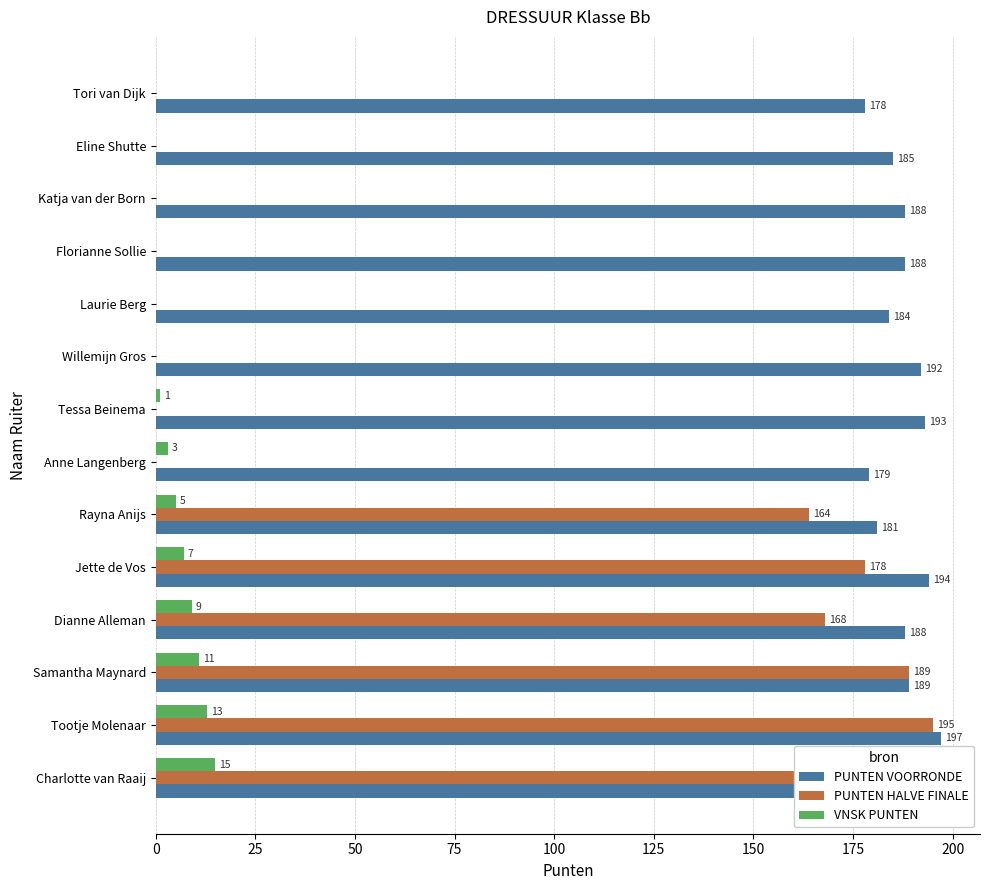

Between Jette de Vos and Katja van der Born, which series saw the biggest shift?

PUNTEN HALVE FINALE